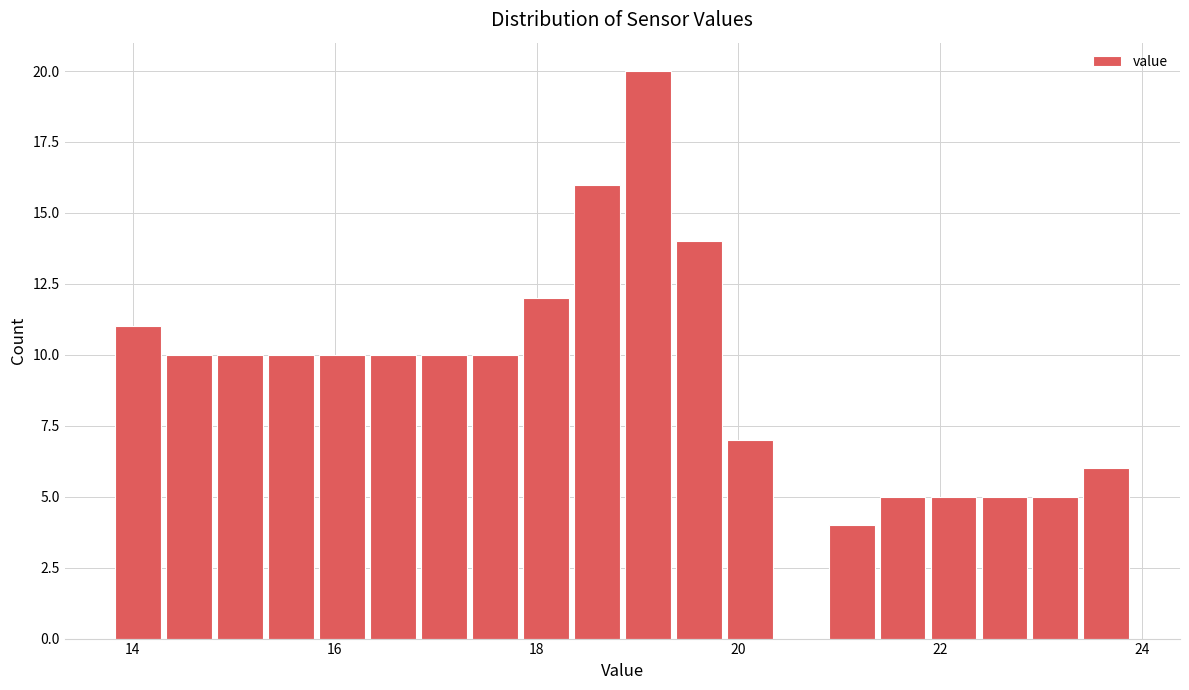

Read against the x-axis, roughly where is the centre of the tallest bar?

19.2